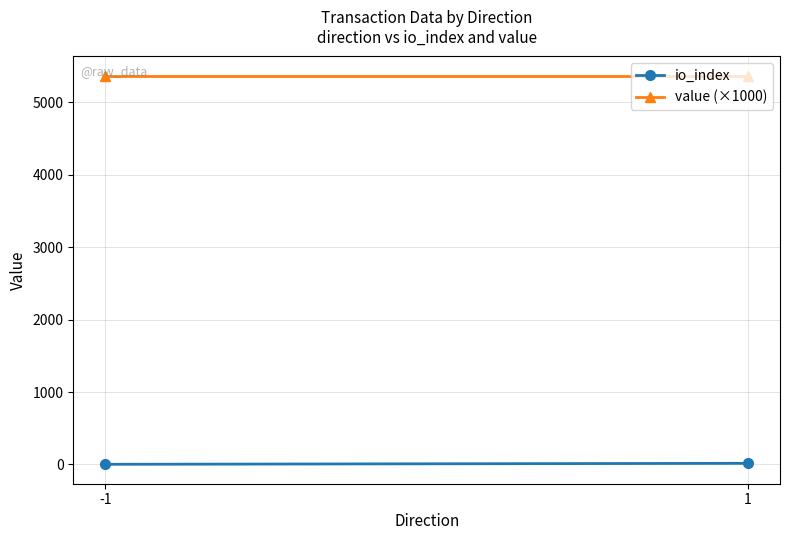

What is the highest value of the io_index series?

15.0